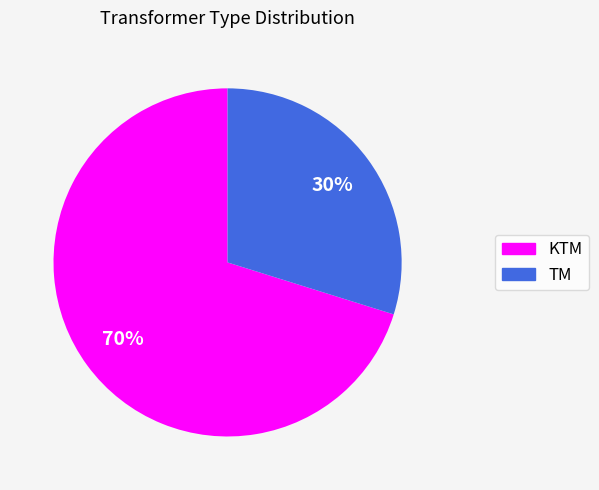

To the nearest percent, what percentage of the pie is KTM?

70%